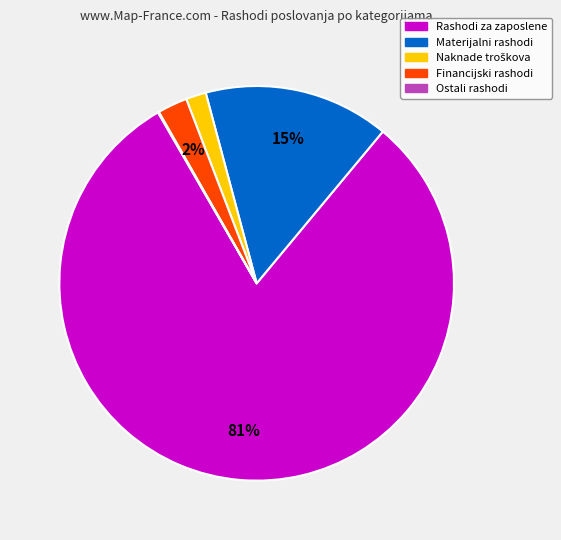

To the nearest percent, what is the average slice percentage?

20%